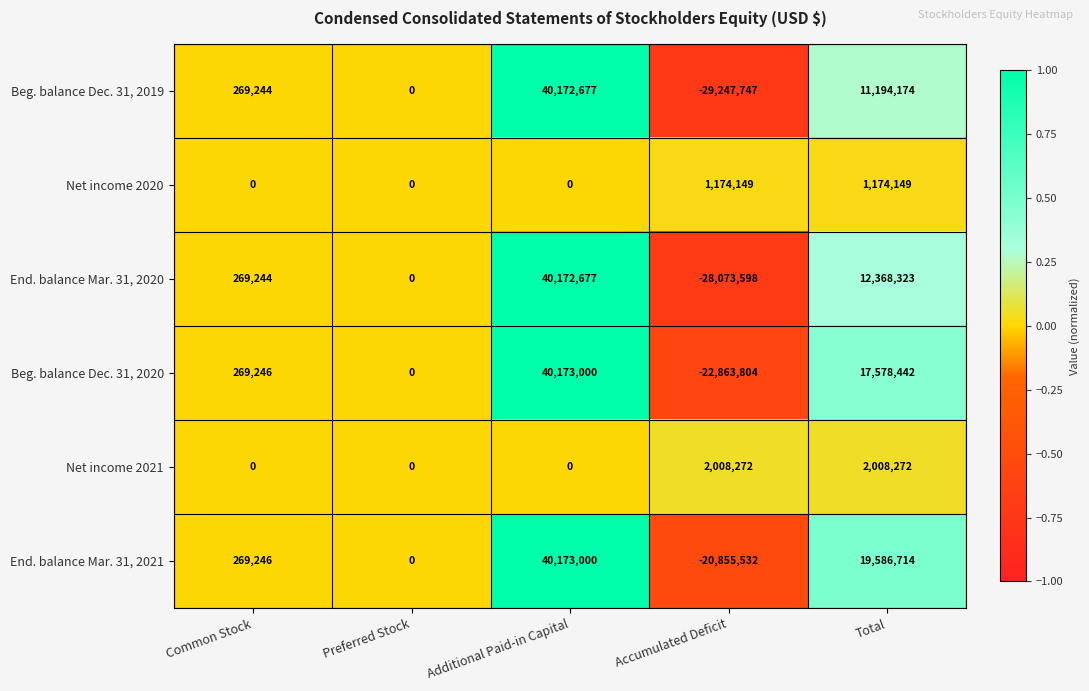

What is the maximum value shown in the chart?

40173000